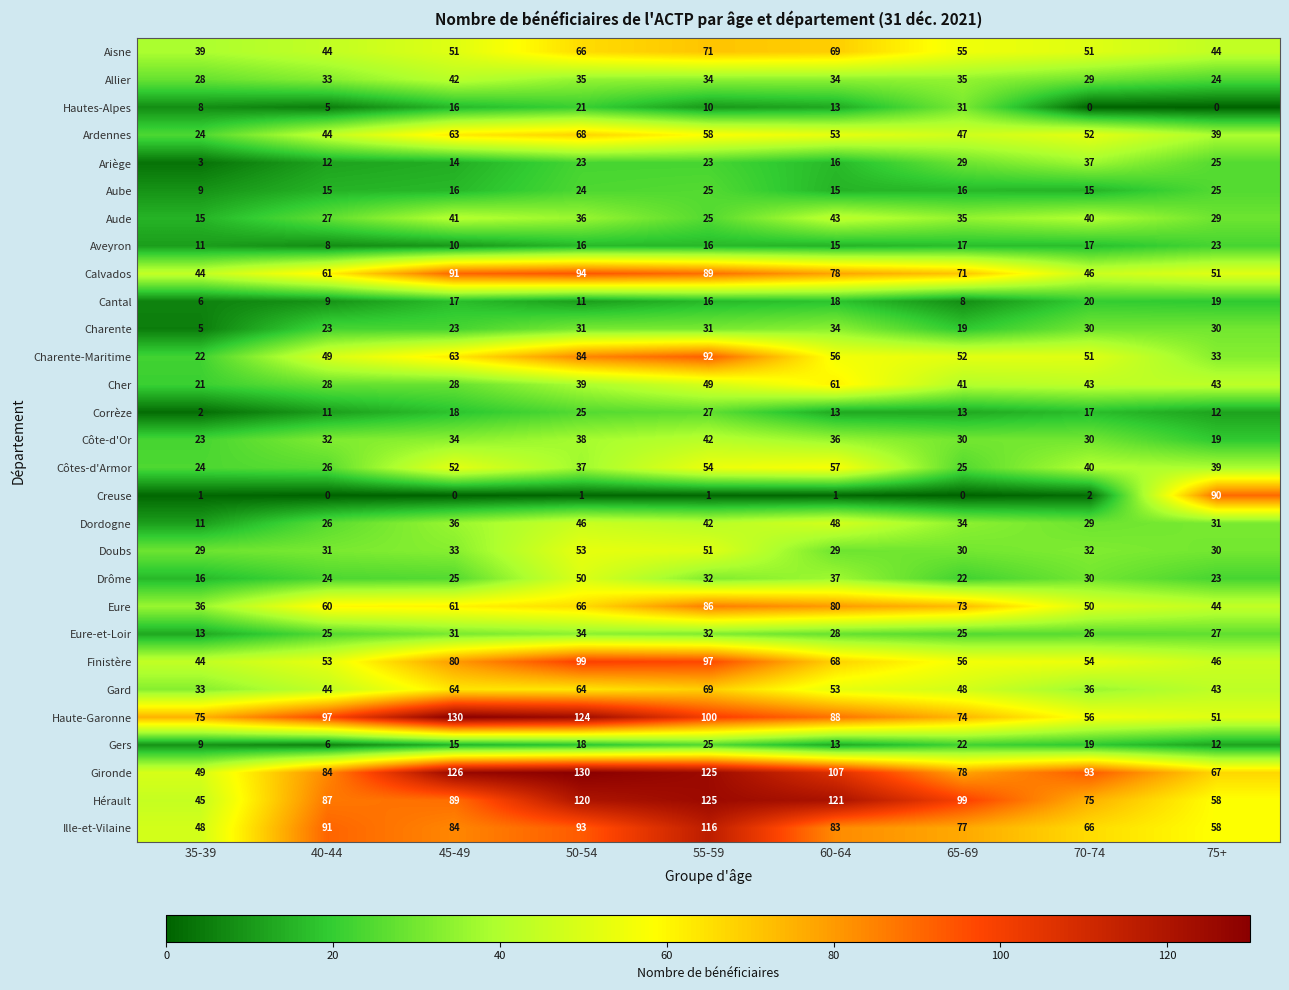

At how many categories does at least one series exceed 43?

9